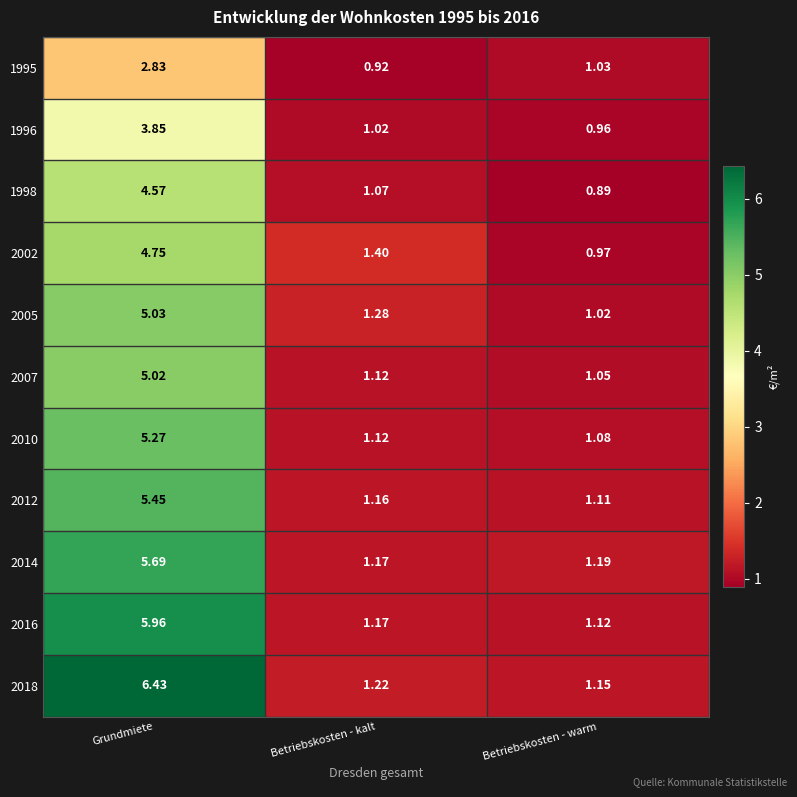

Which label corresponds to the largest value in the chart?

Grundmiete